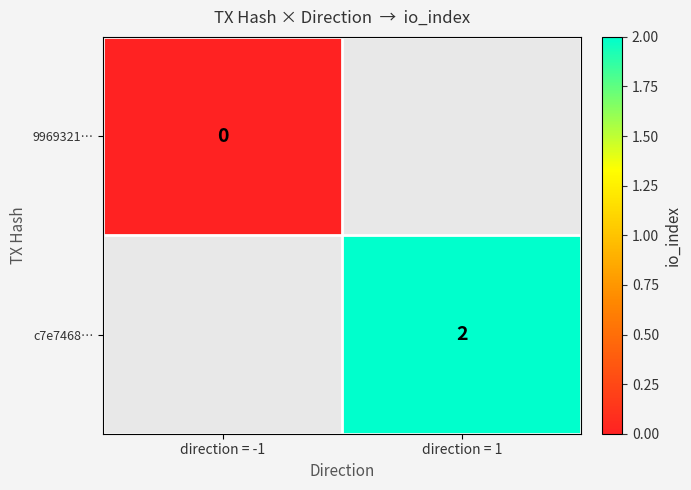

True or false: c7e7468… has a value of 2 at direction = 1.

True